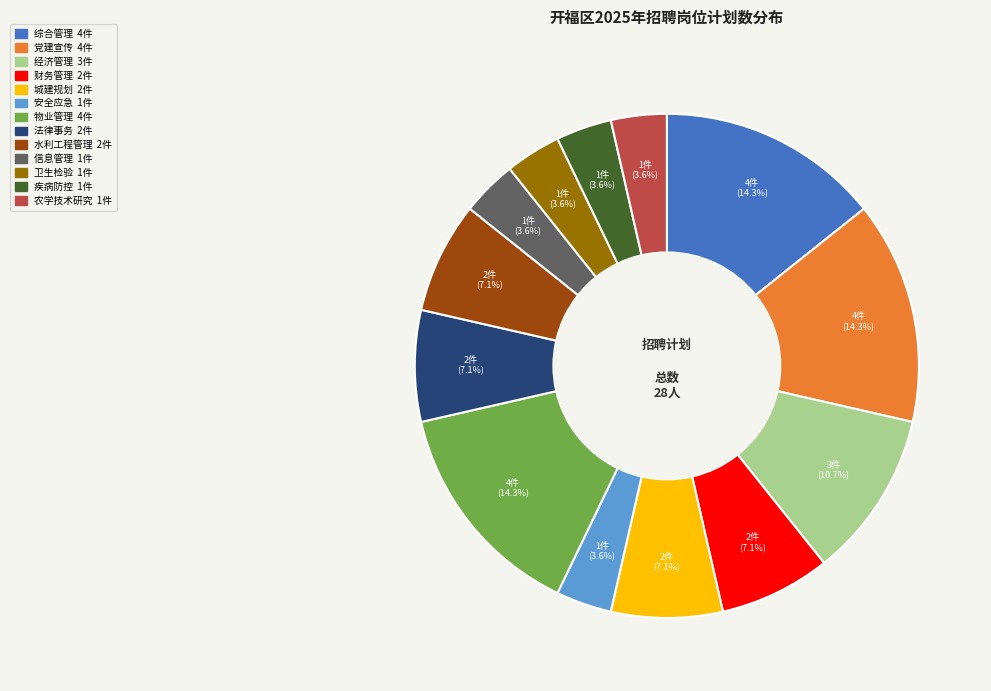

What percentage do 城建规划 and 信息管理 together represent?

10.7%